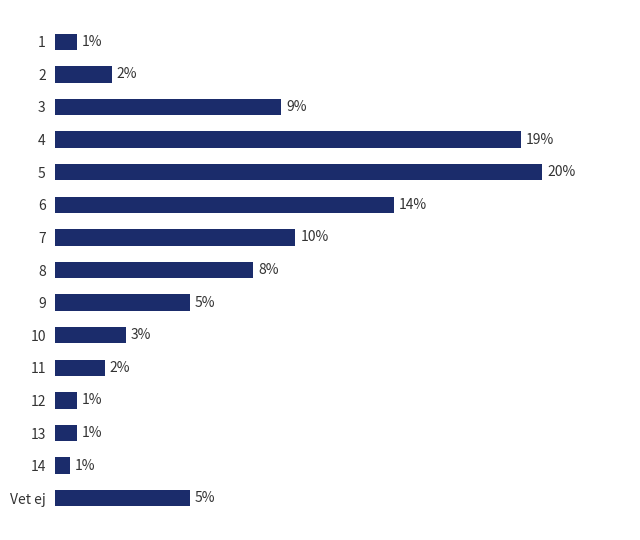

Which label corresponds to the smallest value in the chart?

14